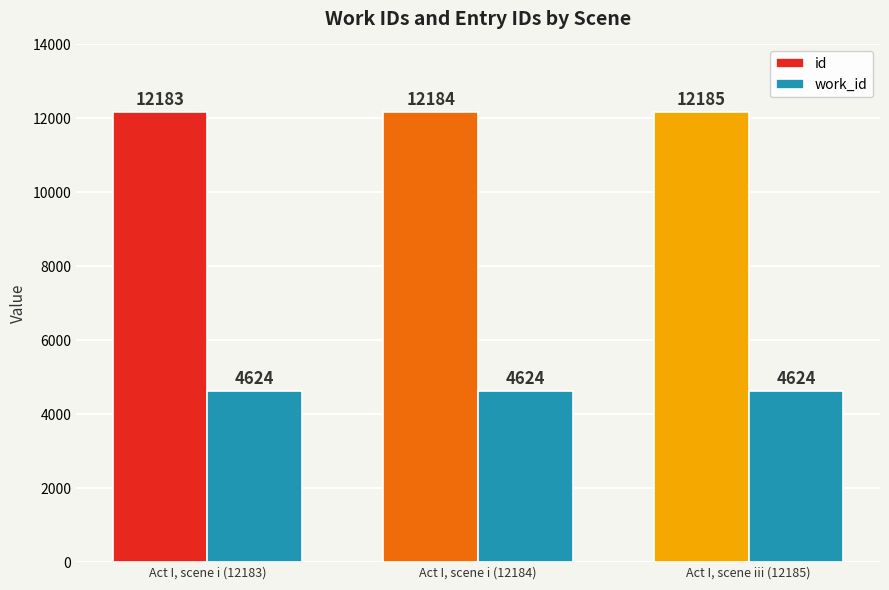

Is the value of work_id at Act I, scene i (12184) greater than the value of id at Act I, scene i (12183)?

No